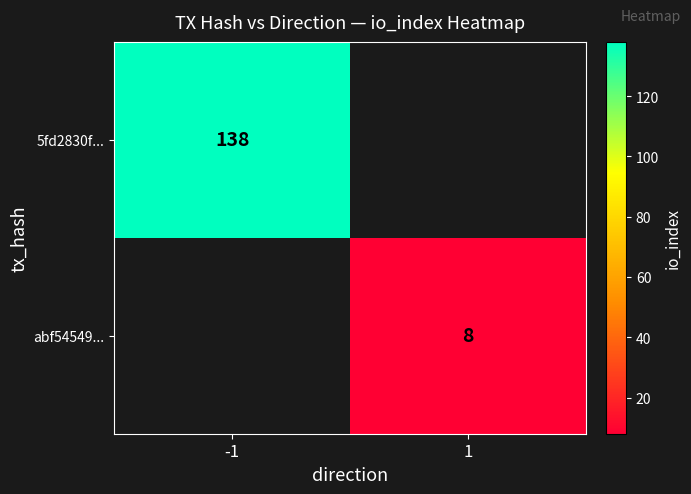

The 5fd2830f... series shows 138 at -1. True or false?

True